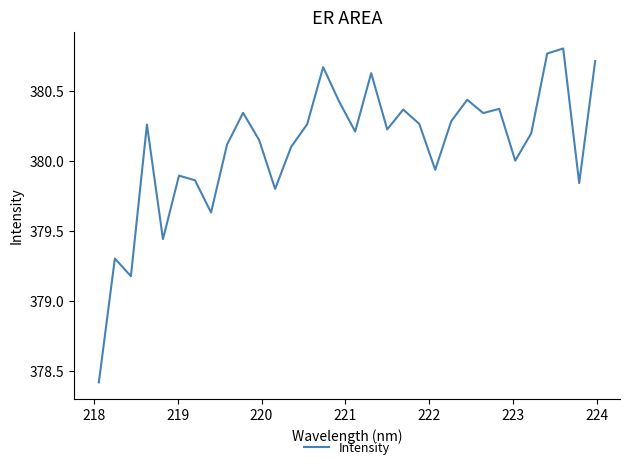

What is the difference between the maximum and minimum values?

2.4